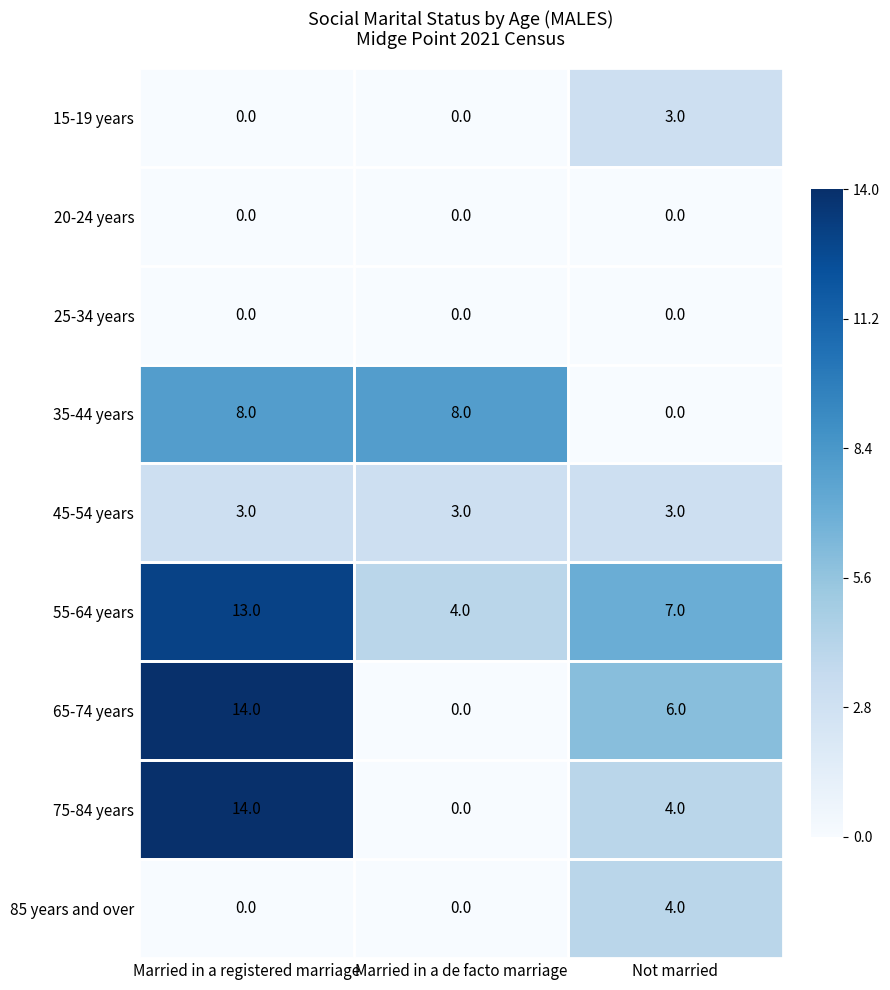

Which label corresponds to the largest value in the chart?

Married in a registered marriage